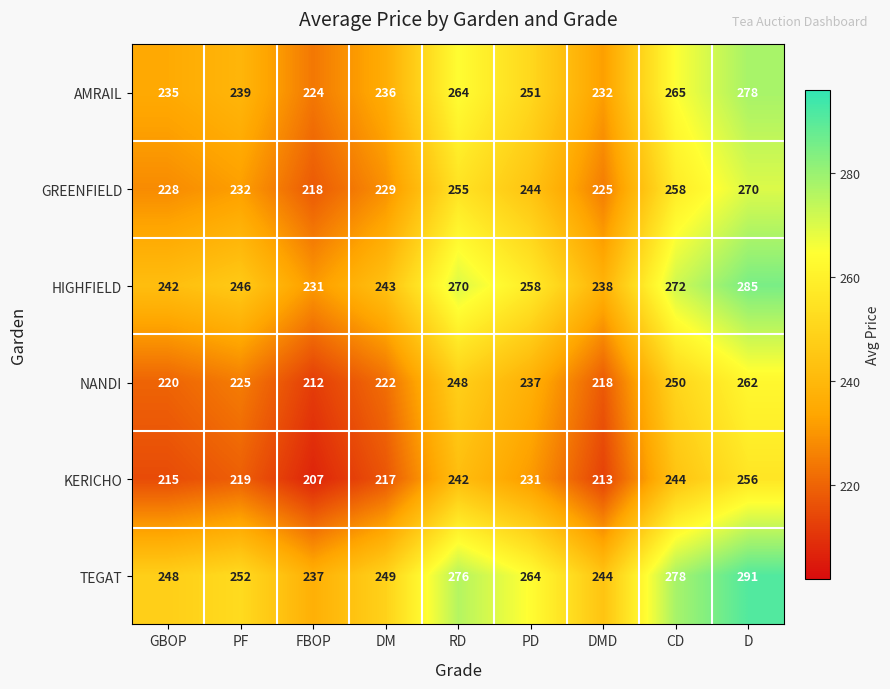

What is the sum of all KERICHO values?

2044